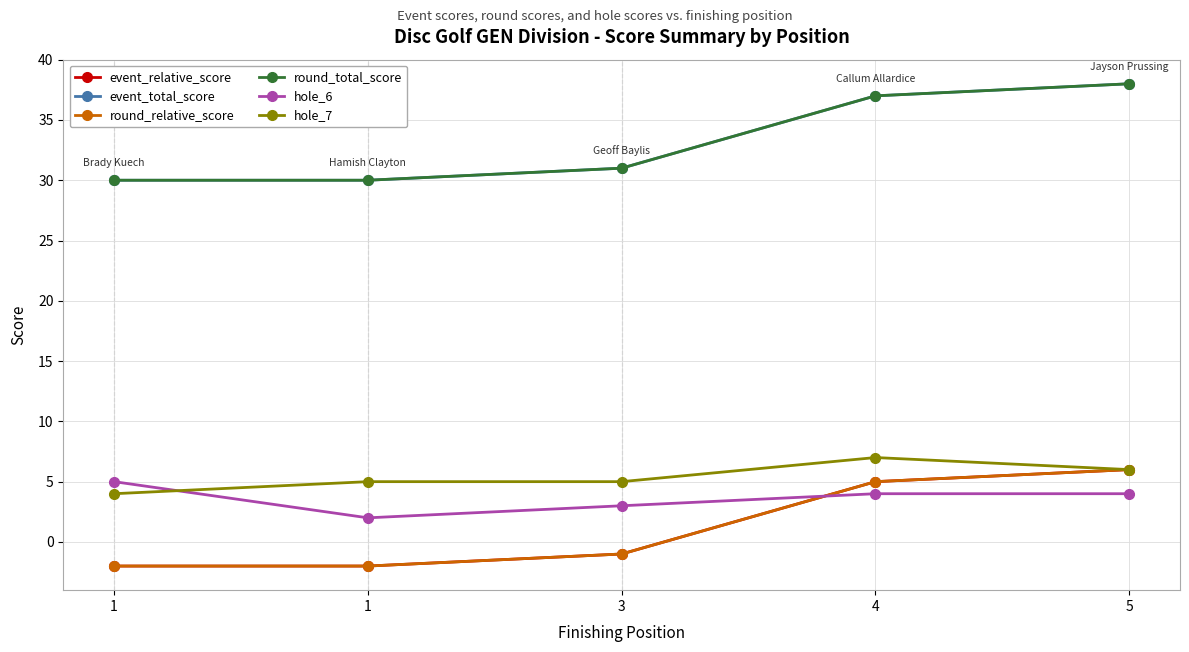

Reading left to right, extract all data points from this chart.

event_relative_score: -2	-2	-1	5	6
event_total_score: 30	30	31	37	38
round_relative_score: -2	-2	-1	5	6
round_total_score: 30	30	31	37	38
hole_6: 5	2	3	4	4
hole_7: 4	5	5	7	6